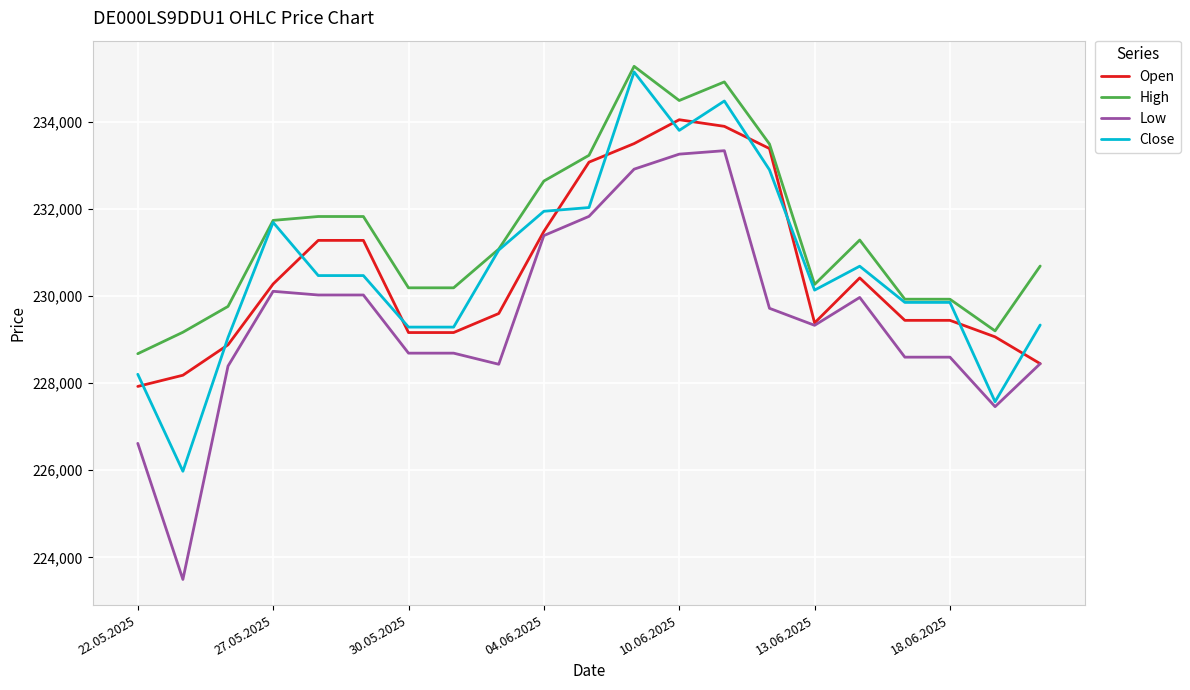

Which series has the largest total across all categories?

High